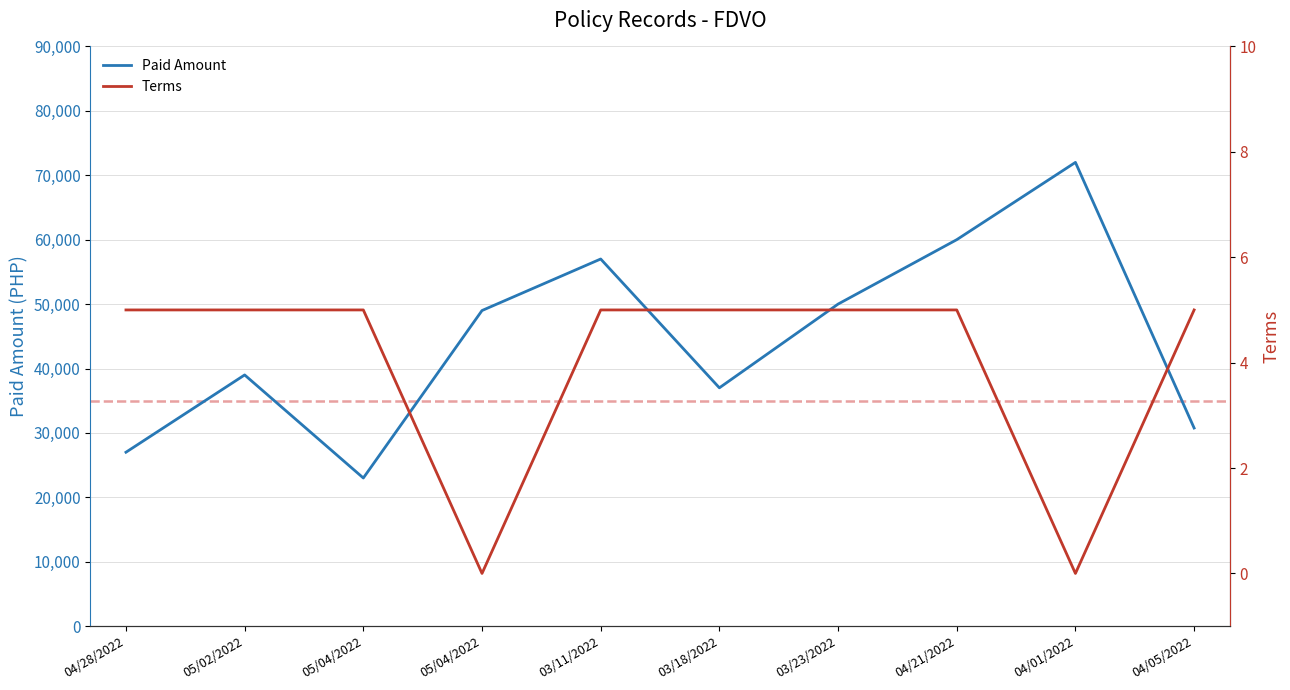

In Terms, how many points are lower than both neighbors (excluding endpoints)?

2